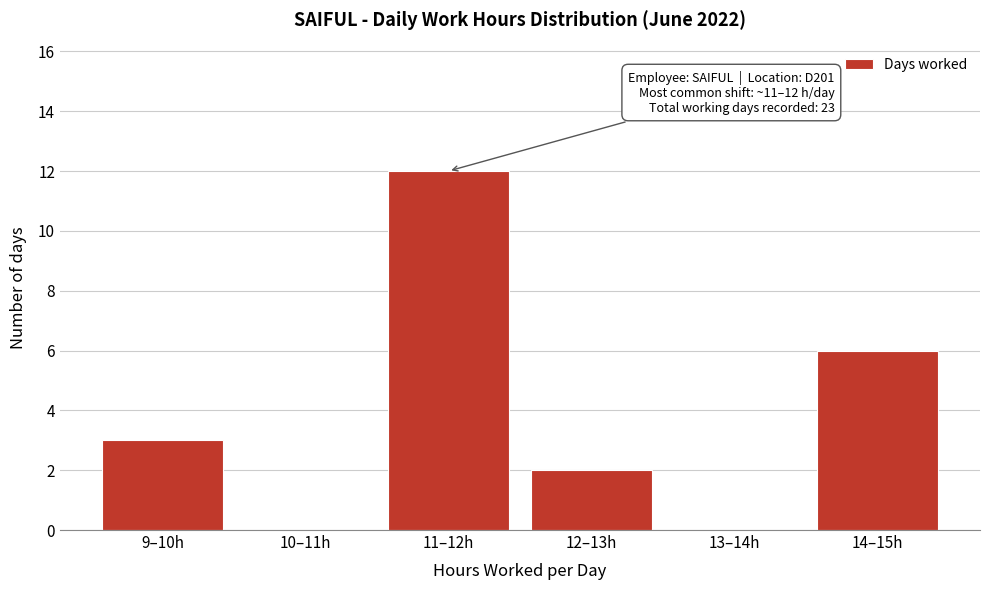

Reading left to right, what are all the values shown in this chart?

9–10h=3	10–11h=0	11–12h=12	12–13h=2	13–14h=0	14–15h=6